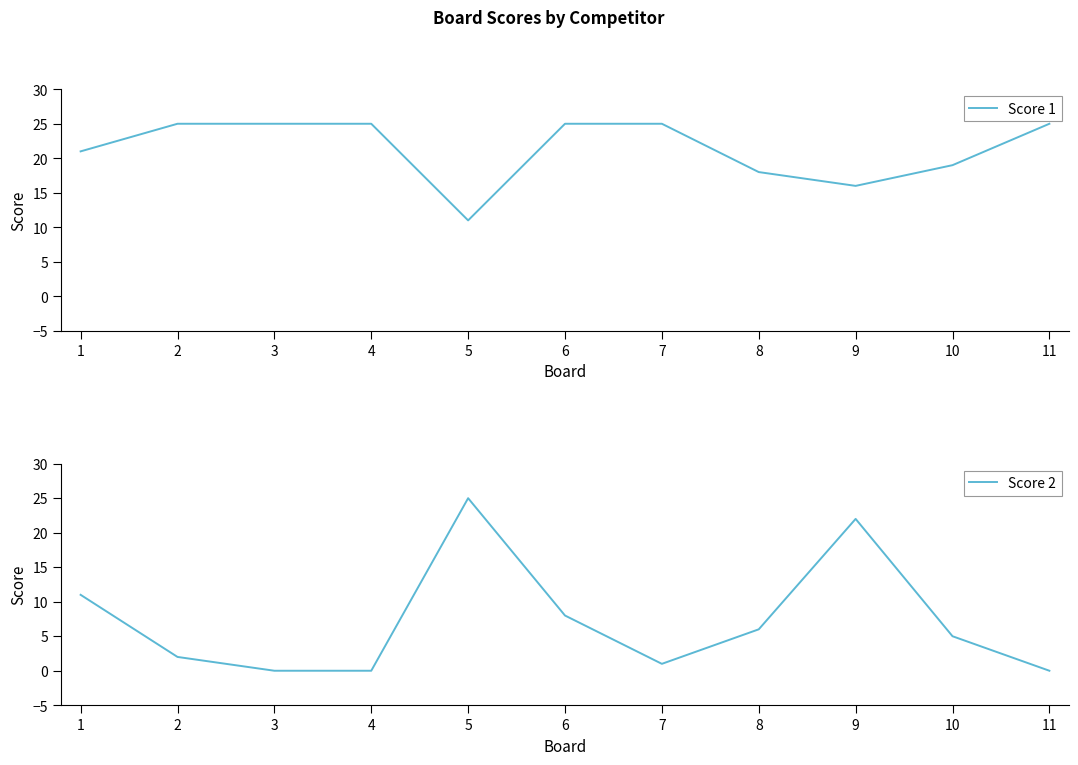

What is the difference between the maximum and minimum values in the Score 2 series?

25